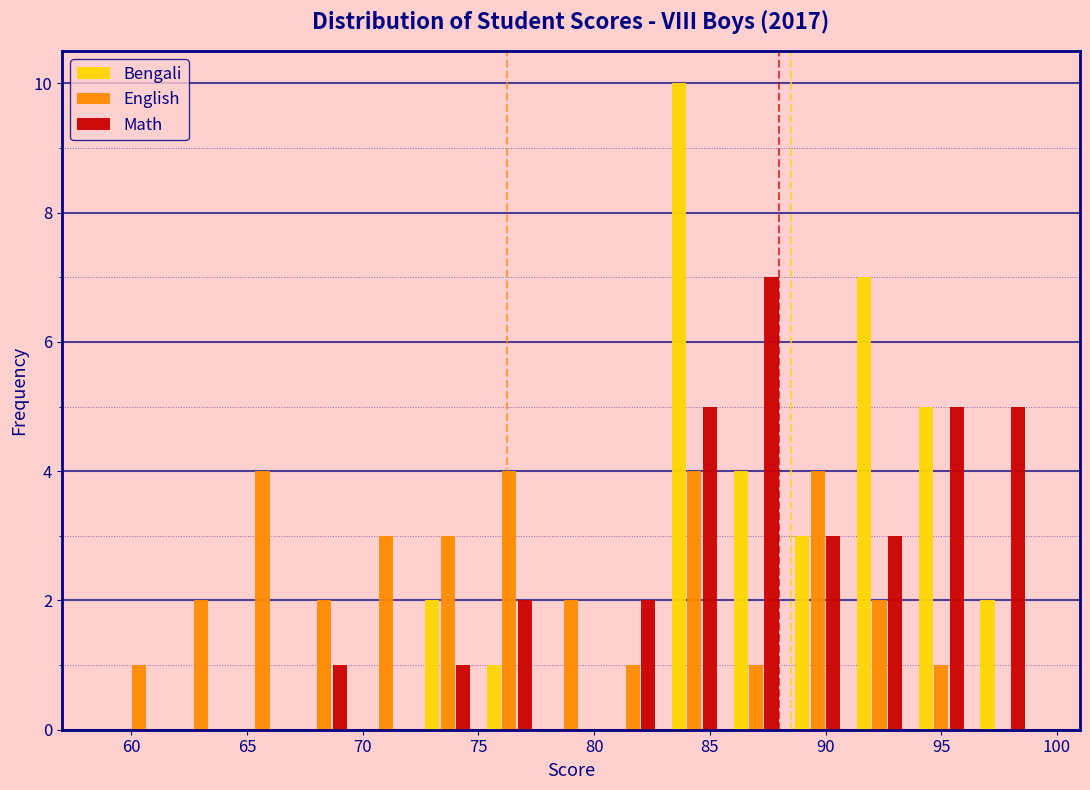

Reading left to right, transcribe this chart: for each range on the x-axis, give the height of each series' bar. Neither the bar edges nor the heights are printed on the chart, so give them approximately, as read against the axes.

59.0 to 61.5: Bengali=0	English=1	Math=0
61.5 to 64.5: Bengali=0	English=2	Math=0
64.5 to 67.0: Bengali=0	English=4	Math=0
67.0 to 69.5: Bengali=0	English=2	Math=1
69.5 to 72.5: Bengali=0	English=3	Math=0
72.5 to 75.0: Bengali=2	English=3	Math=1
75.0 to 77.5: Bengali=1	English=4	Math=2
77.5 to 80.5: Bengali=0	English=2	Math=0
80.5 to 83.0: Bengali=0	English=1	Math=2
83.0 to 85.5: Bengali=10	English=4	Math=5
85.5 to 88.5: Bengali=4	English=1	Math=7
88.5 to 91.0: Bengali=3	English=4	Math=3
91.0 to 93.5: Bengali=7	English=2	Math=3
93.5 to 96.5: Bengali=5	English=1	Math=5
96.5 to 99.0: Bengali=2	English=0	Math=5